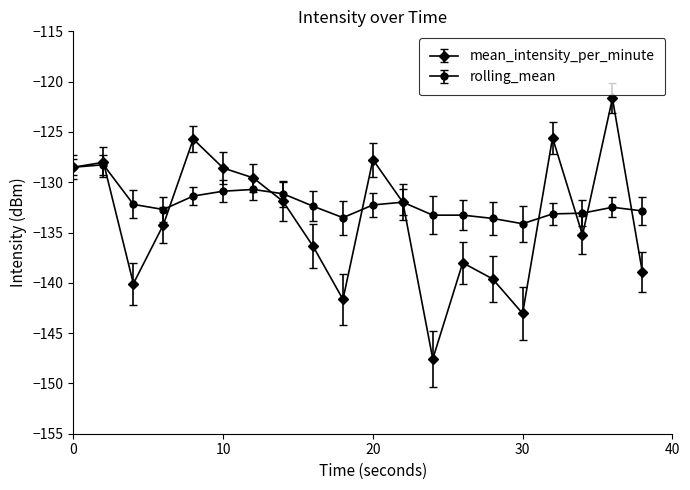

Does the chart have visible grid lines?

No